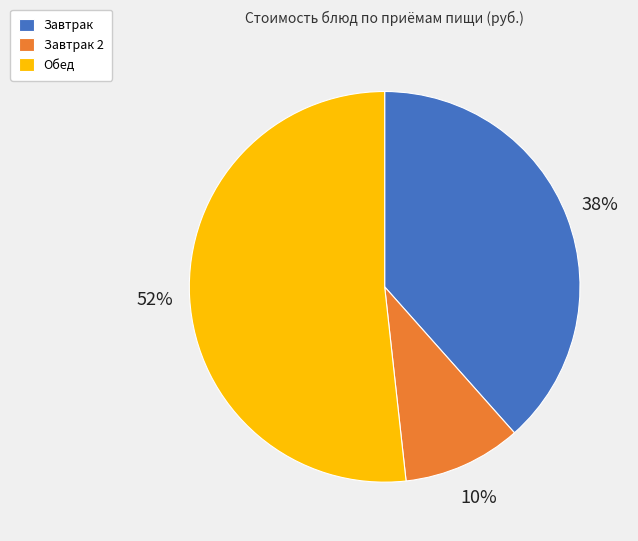

To the nearest percent, what is the average slice percentage?

33%